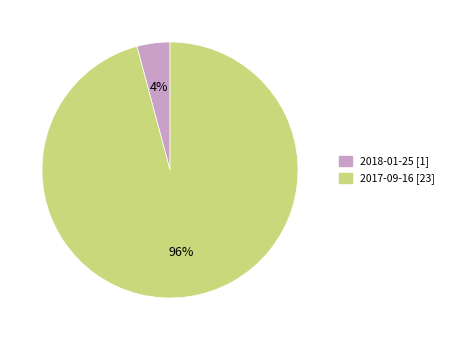

Do 2018-01-25 [1] and 2017-09-16 [23] together represent more than half of the pie?

Yes